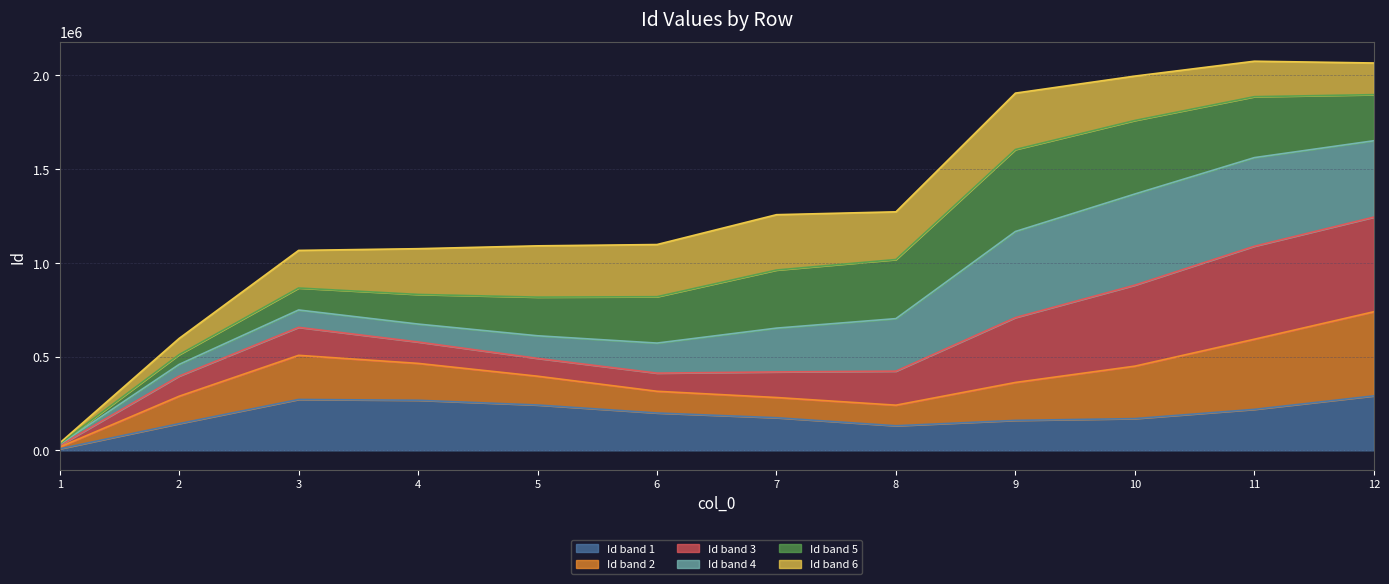

Between 5 and 11, which is larger?

11